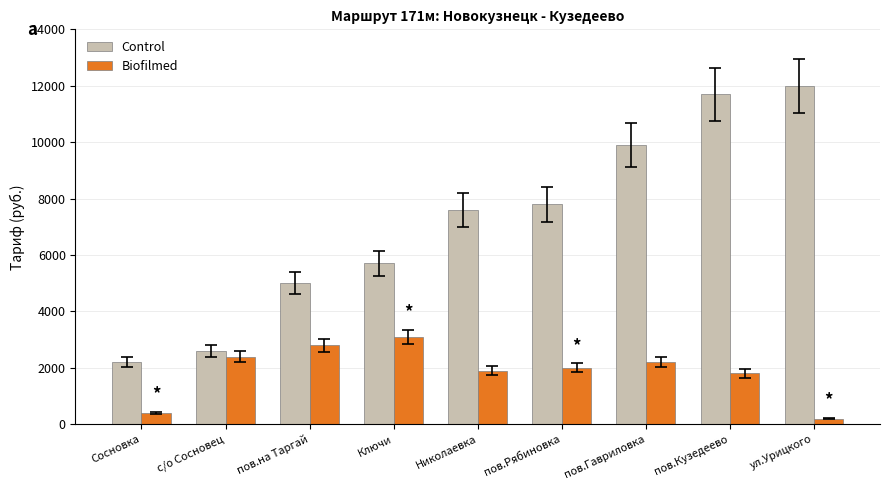

What is the difference between the Biofilmed values at пов.Кузедеево and ул.Урицкого?

1600